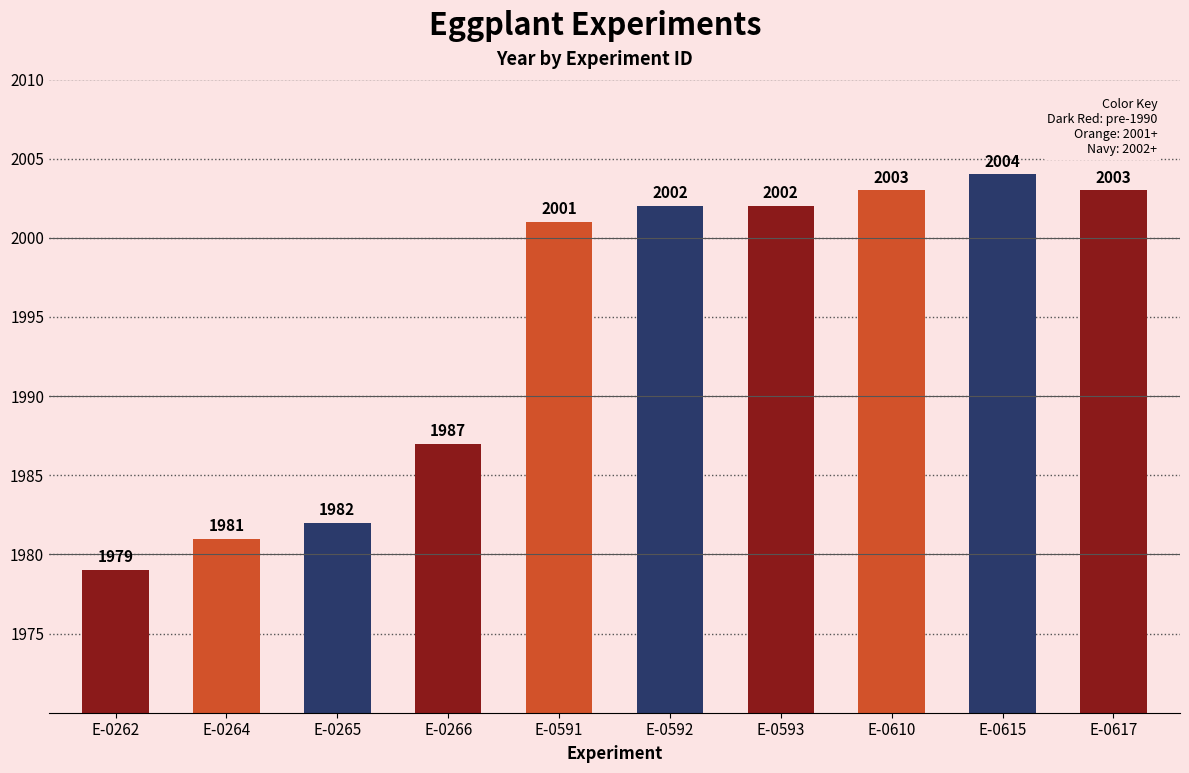

How many values are below 2002?

5